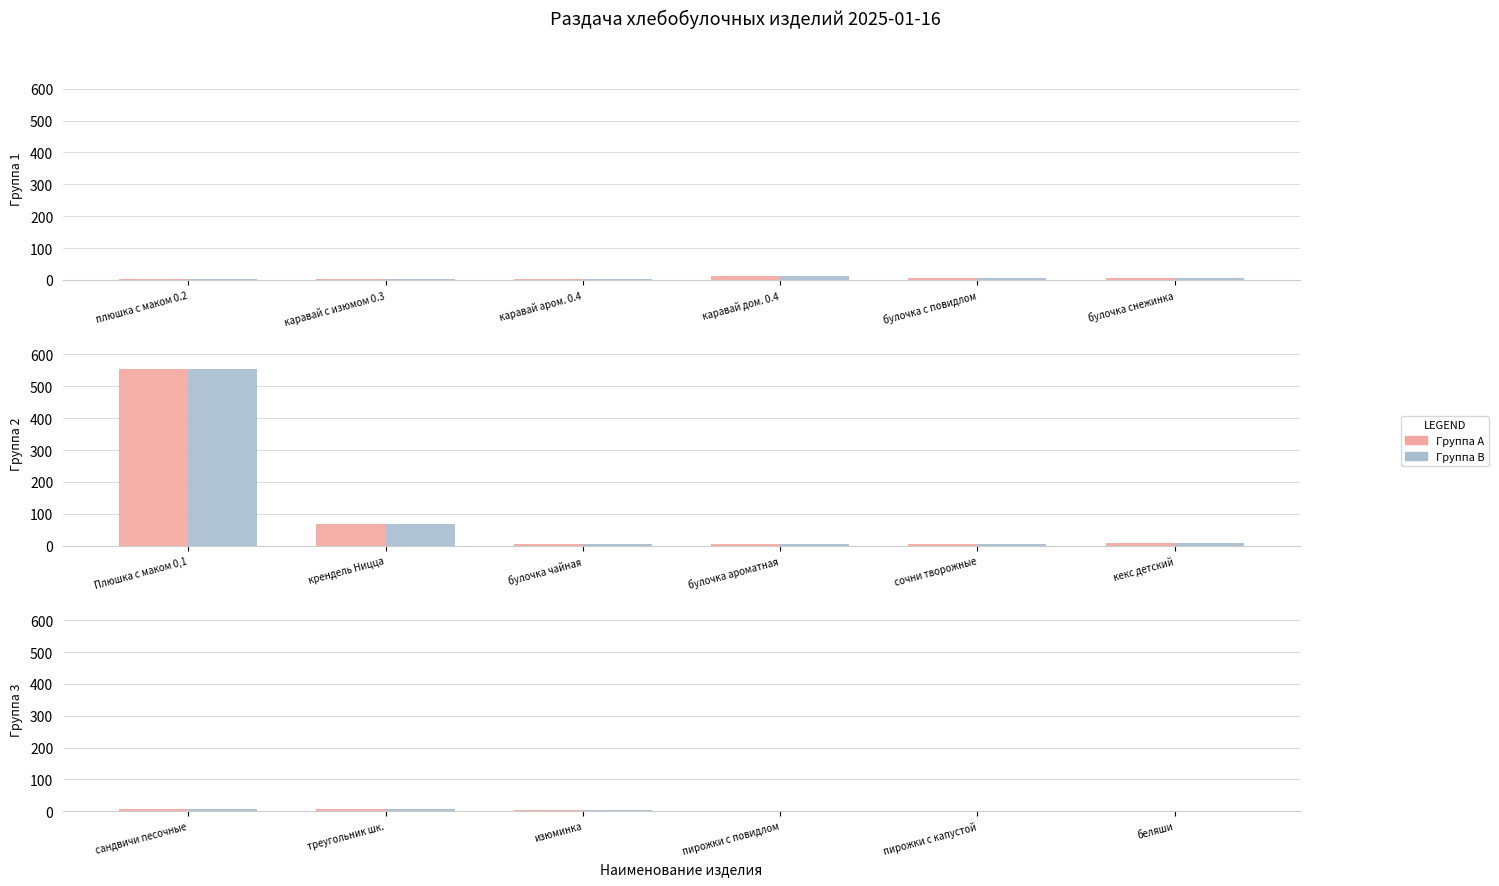

The value of Группа B at пирожки с капустой is 1. True or false?

True